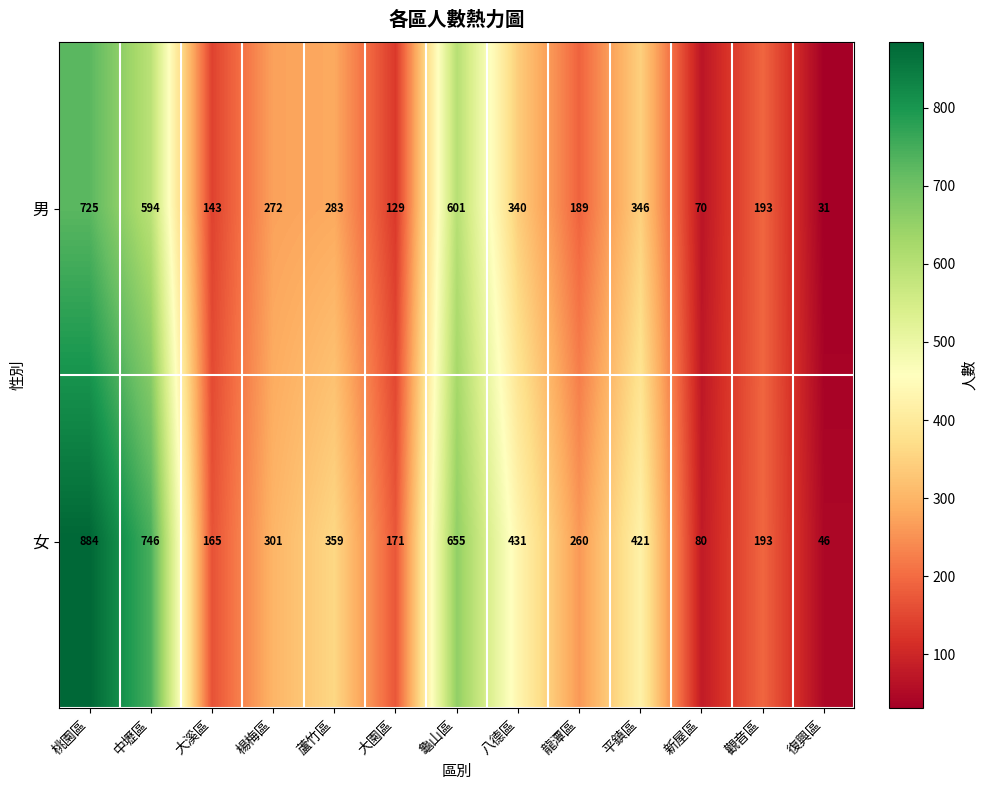

Reading left to right, transcribe all the data shown in this chart.

男: 桃園區=725	中壢區=594	大溪區=143	楊梅區=272	蘆竹區=283	大園區=129	龜山區=601	八德區=340	龍潭區=189	平鎮區=346	新屋區=70	觀音區=193	復興區=31
女: 桃園區=884	中壢區=746	大溪區=165	楊梅區=301	蘆竹區=359	大園區=171	龜山區=655	八德區=431	龍潭區=260	平鎮區=421	新屋區=80	觀音區=193	復興區=46